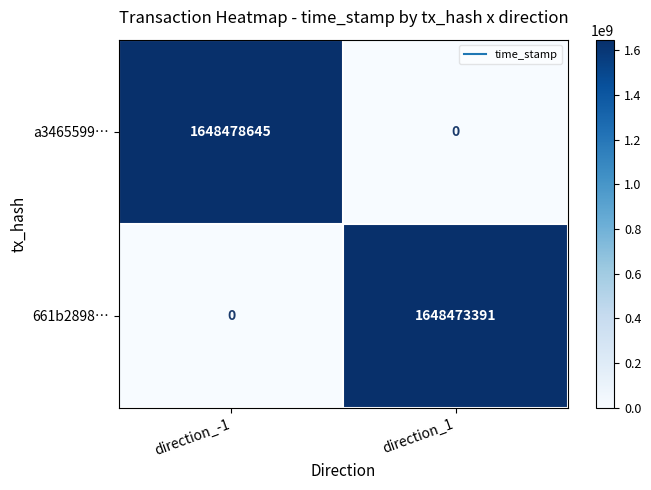

Rank the series at direction_-1 from lowest to highest value.

661b2898…, a3465599…